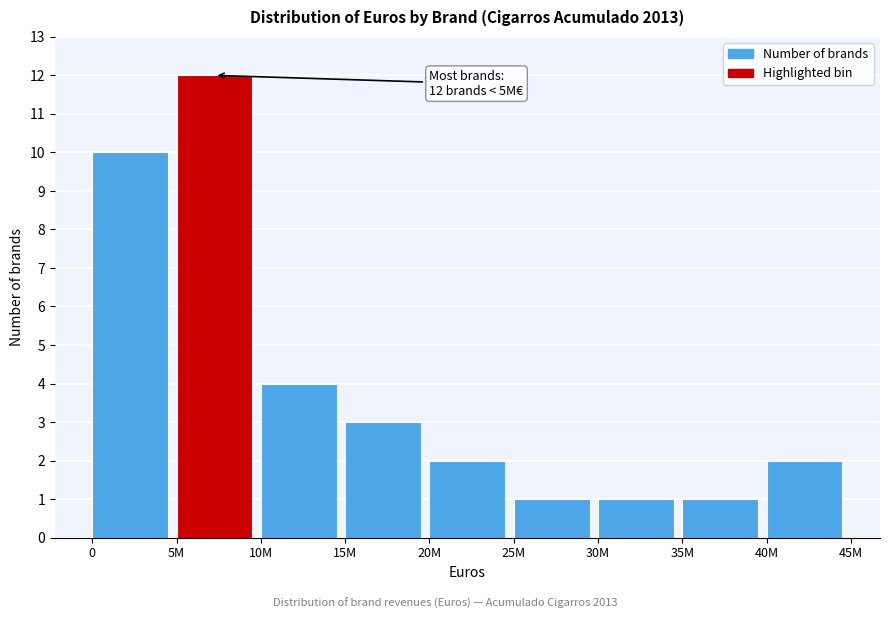

Reading right to left, list all the values displayed in this chart.

40M=2	35M=1	30M=1	25M=1	20M=2	15M=3	10M=4	5M=12	0=10